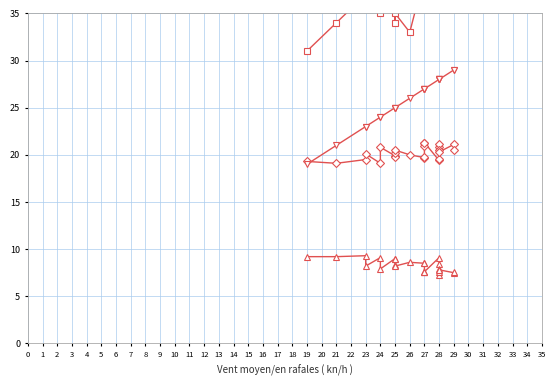

True or false: Temperature (C) and Humidity (%) cross at least once.

False